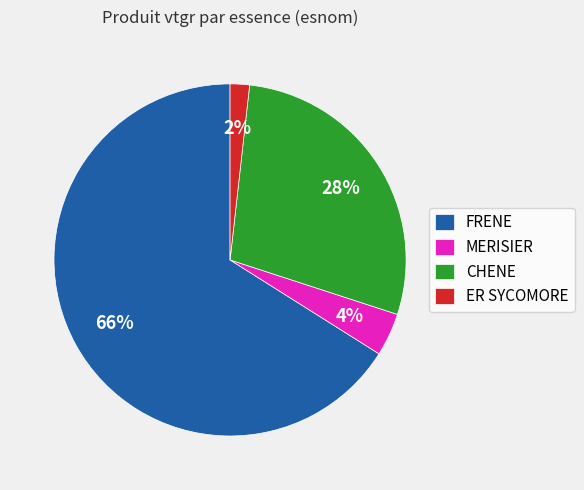

Which has a higher value, MERISIER or CHENE?

CHENE